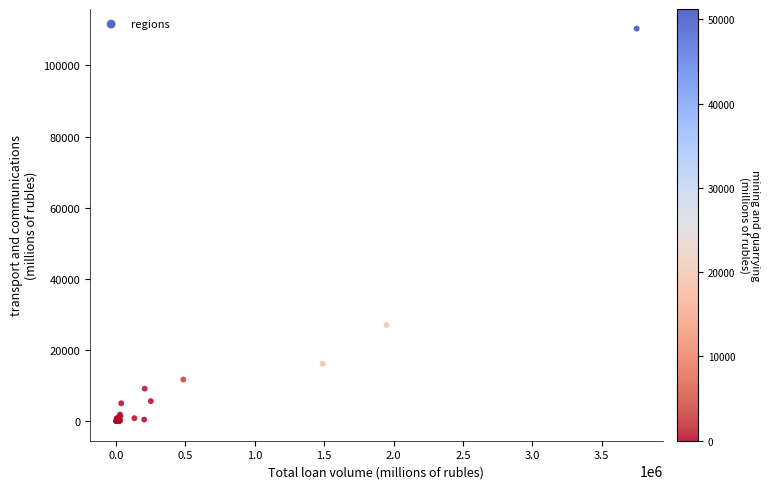

What Y value in the scatter plot is closest to 55164?

26997.4